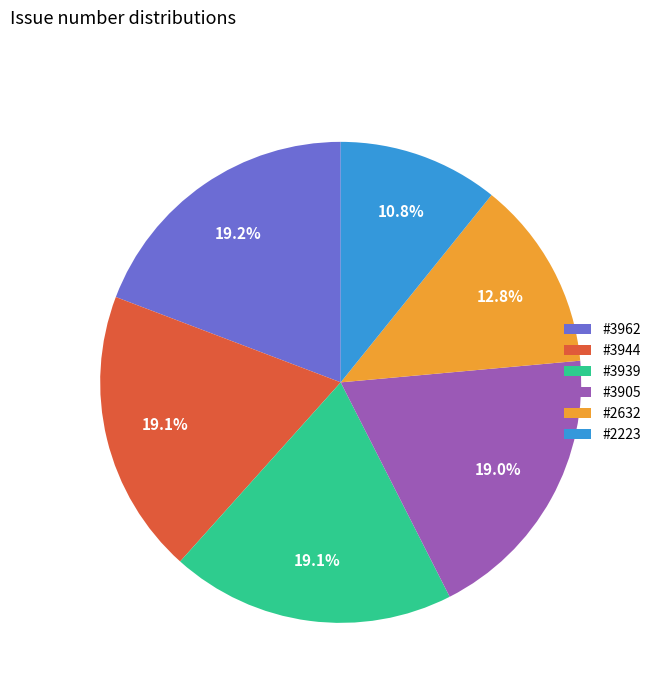

Which slice is the smallest?

#2223